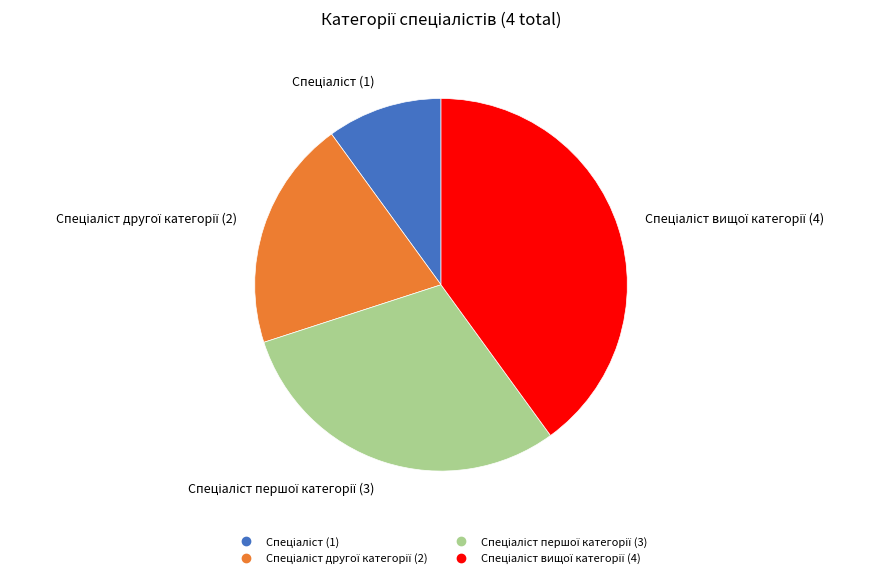

Does any single category account for the majority?

No